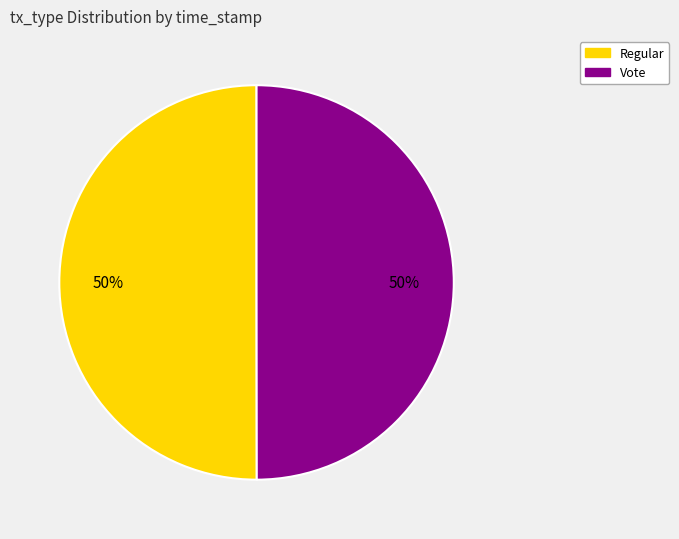

Do Regular and Vote together represent more than half of the pie?

Yes